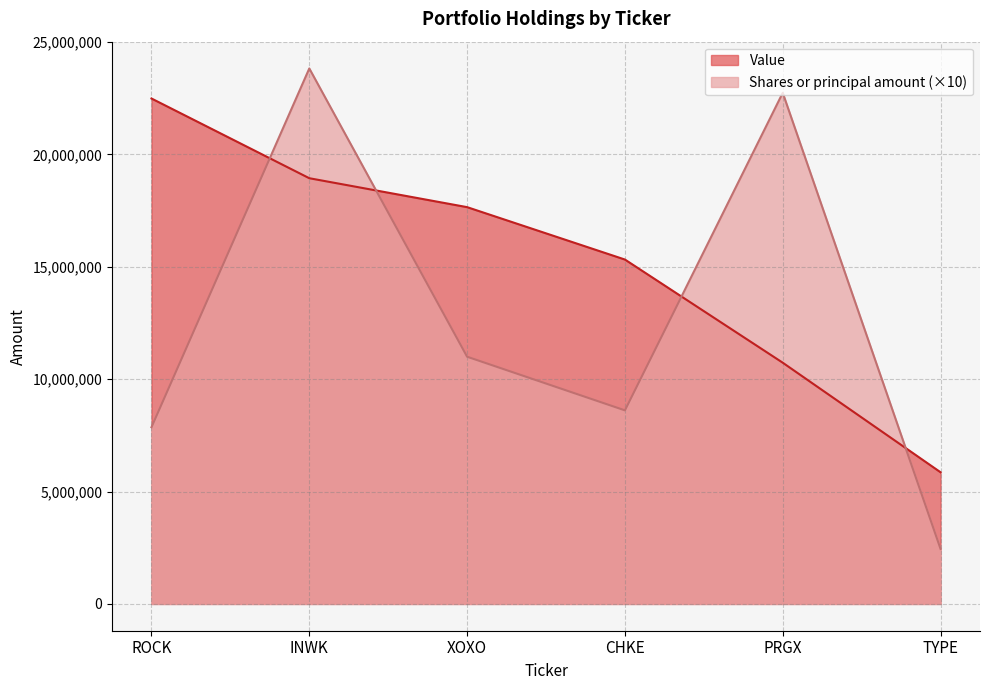

What is the difference between the maximum and minimum values in the Shares or principal amount series?

21373330